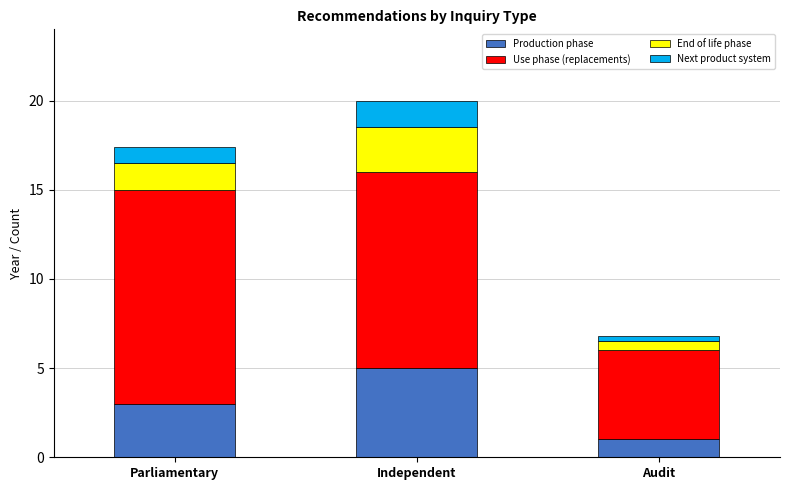

At which label does Production phase reach its minimum?

Audit